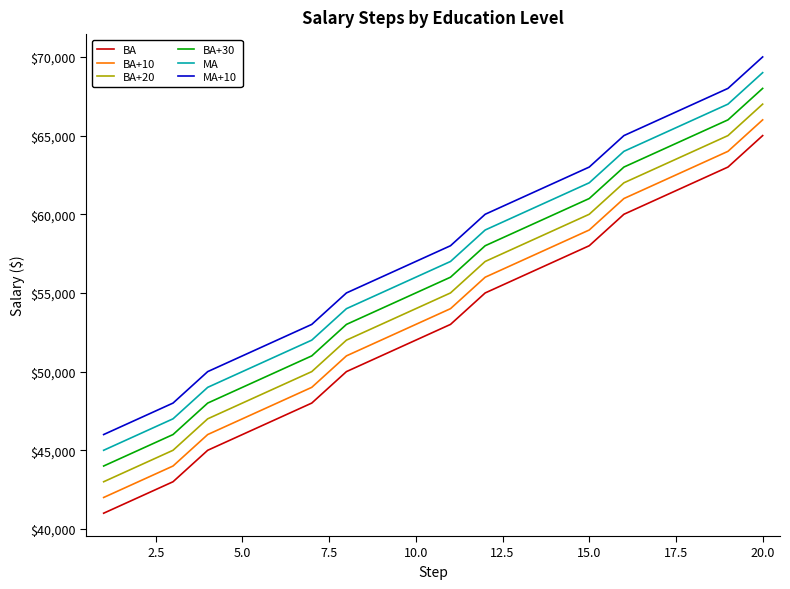

What is the minimum value shown in the chart?

41000